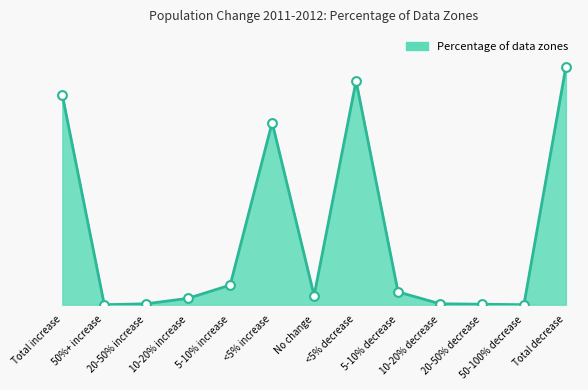

Which has a higher value, 50%+ increase or No change?

No change